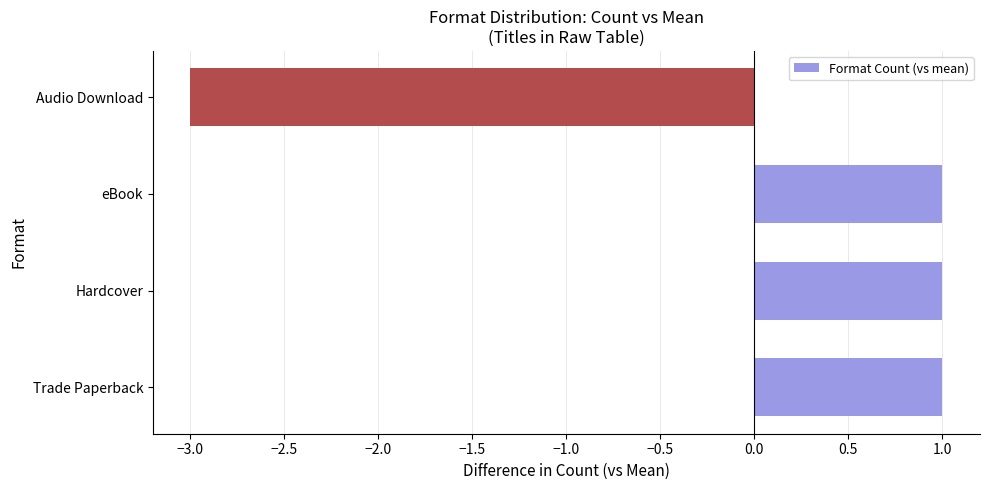

The chart shows a value of 1 at Hardcover. True or false?

True